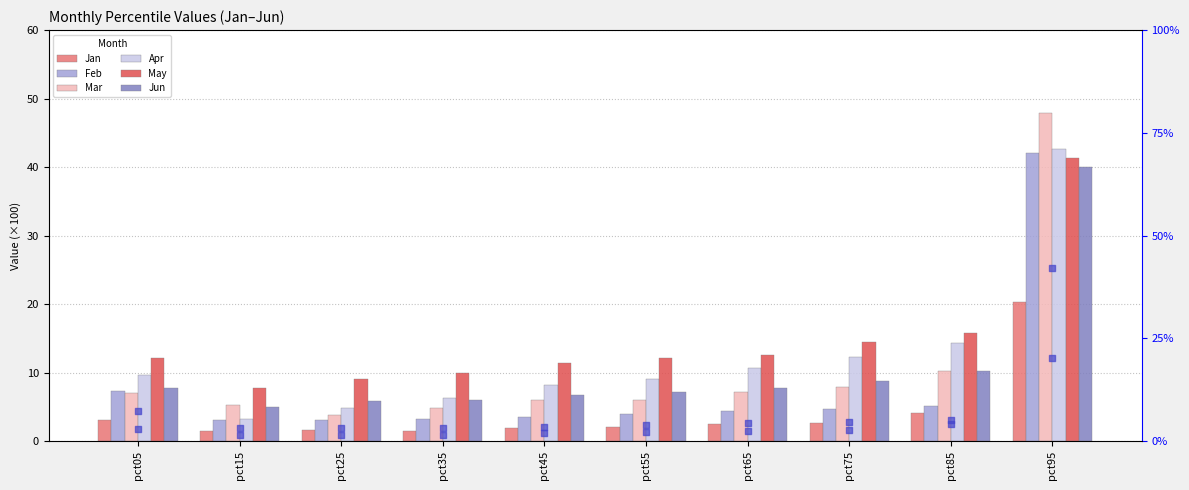

Which series has the largest total across all categories?

May